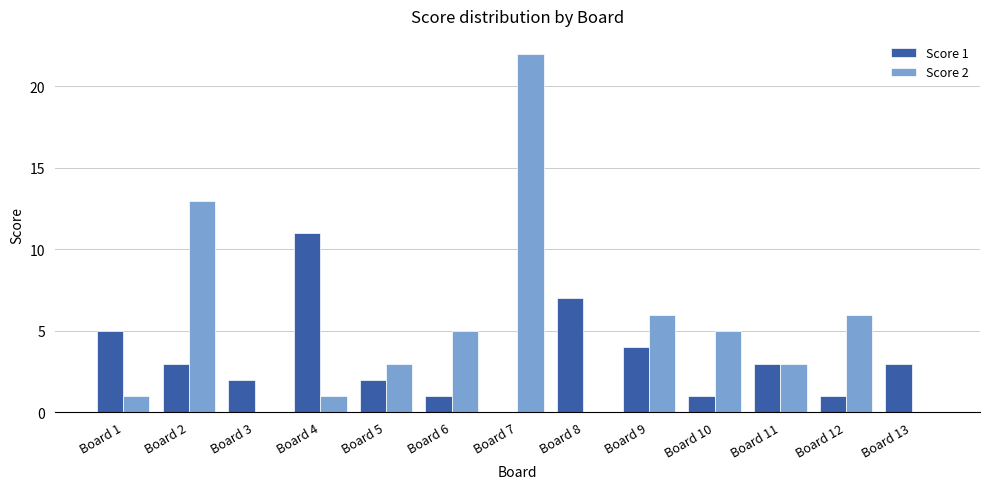

True or false: Score 2 has a value of 8 at Board 13.

False